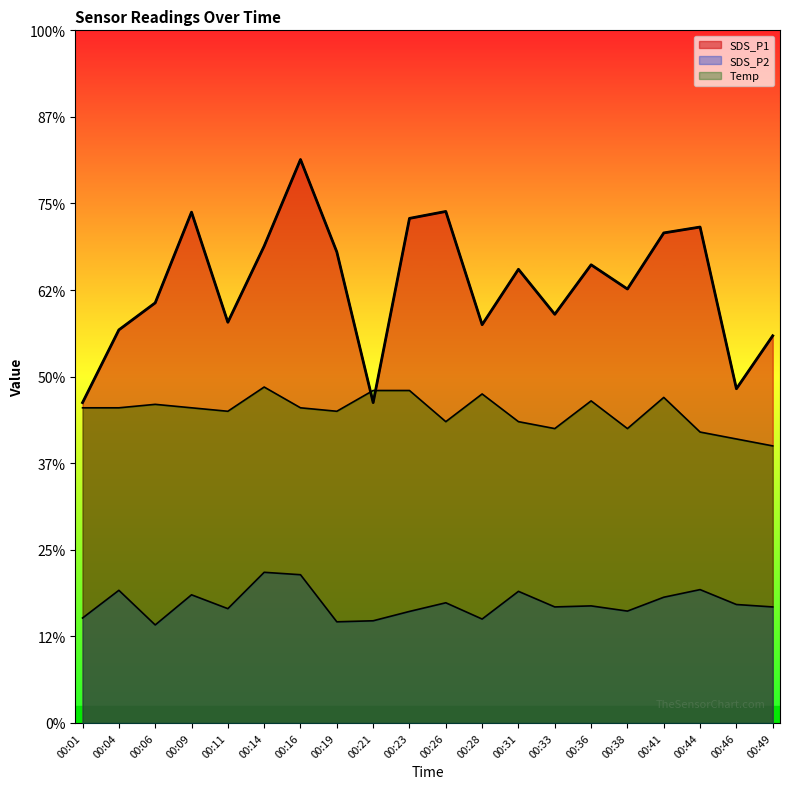

Reading left to right, list all the values displayed in this chart.

SDS_P1: 00:01=9.2	00:04=11.3	00:06=12.1	00:09=14.8	00:11=11.6	00:14=13.8	00:16=16.3	00:19=13.6	00:21=9.2	00:23=14.6	00:26=14.8	00:28=11.5	00:31=13.1	00:33=11.8	00:36=13.2	00:38=12.5	00:41=14.2	00:44=14.3	00:46=9.7	00:49=11.2
SDS_P2: 00:01=3.0	00:04=3.8	00:06=2.8	00:09=3.7	00:11=3.3	00:14=4.3	00:16=4.3	00:19=2.9	00:21=3.0	00:23=3.2	00:26=3.5	00:28=3.0	00:31=3.8	00:33=3.4	00:36=3.4	00:38=3.2	00:41=3.6	00:44=3.9	00:46=3.4	00:49=3.4
Temp: 00:01=9.1	00:04=9.1	00:06=9.2	00:09=9.1	00:11=9.0	00:14=9.7	00:16=9.1	00:19=9.0	00:21=9.6	00:23=9.6	00:26=8.7	00:28=9.5	00:31=8.7	00:33=8.5	00:36=9.3	00:38=8.5	00:41=9.4	00:44=8.4	00:46=8.2	00:49=8.0